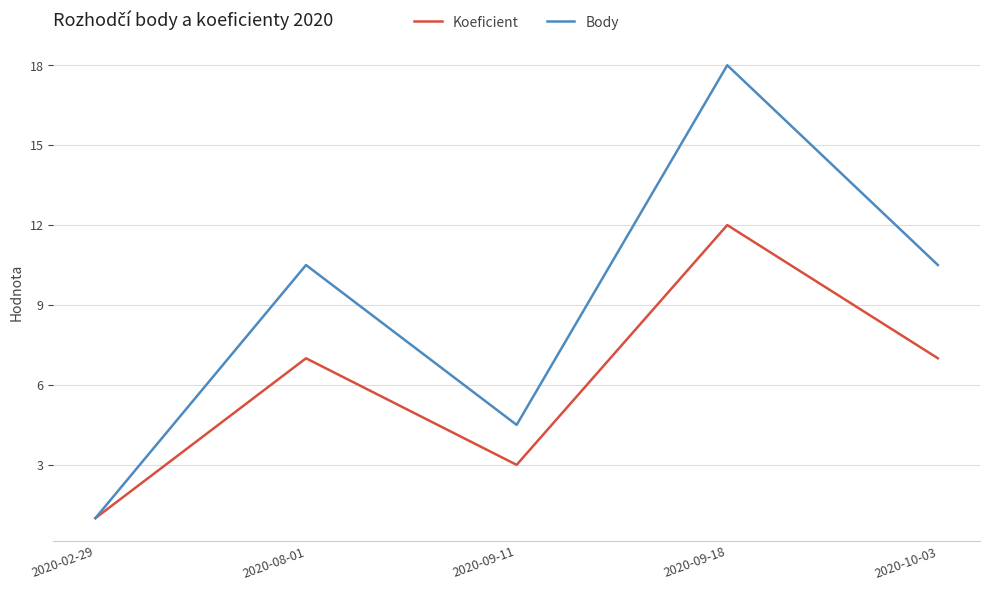

Between 2020-08-01 and 2020-09-11, which series saw the biggest shift?

Body